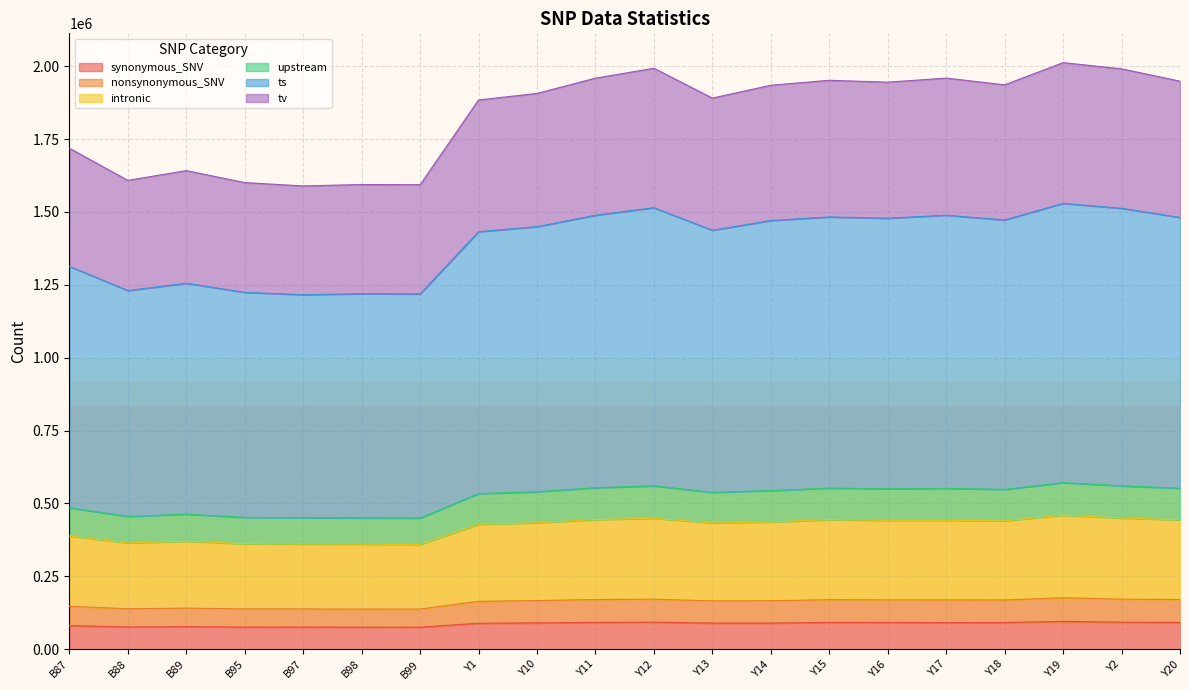

At which category does intronic reach its first local valley?

B88